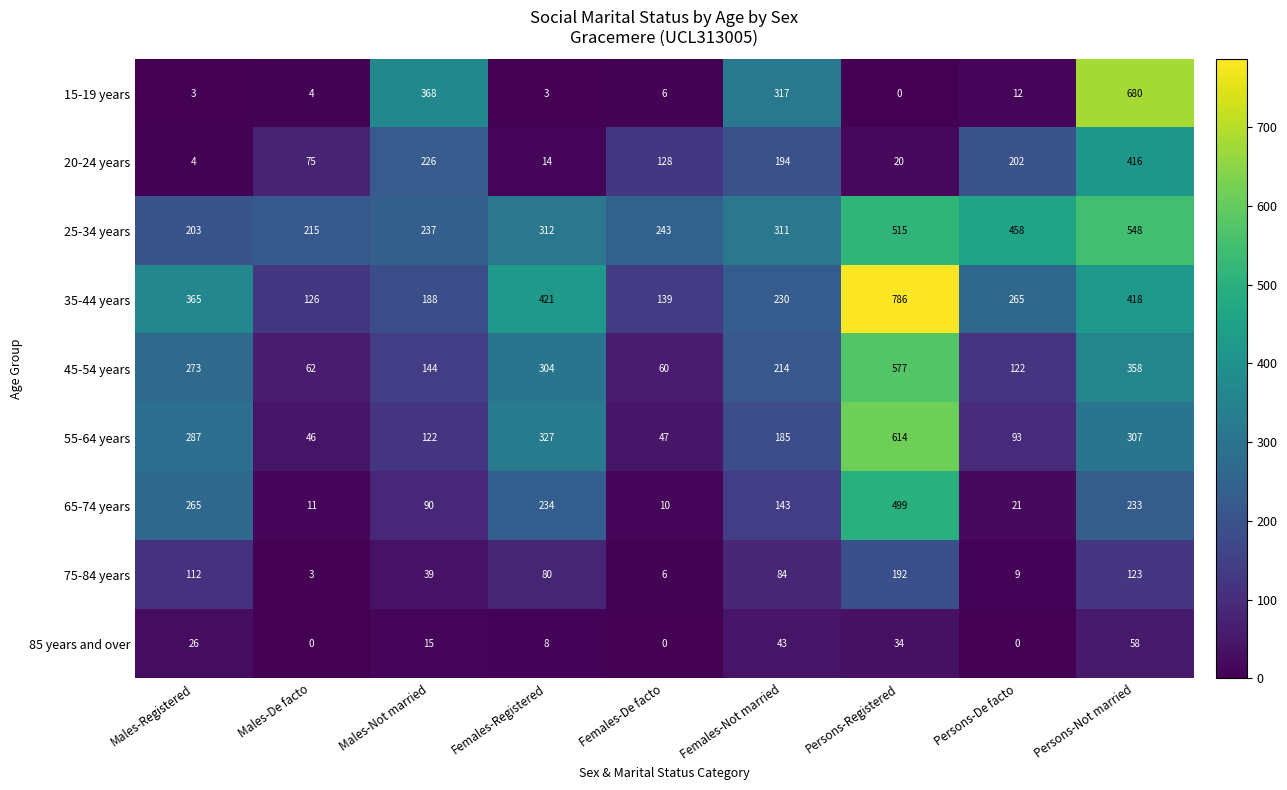

The value of 45-54 years at Persons-Not married is 142. True or false?

False